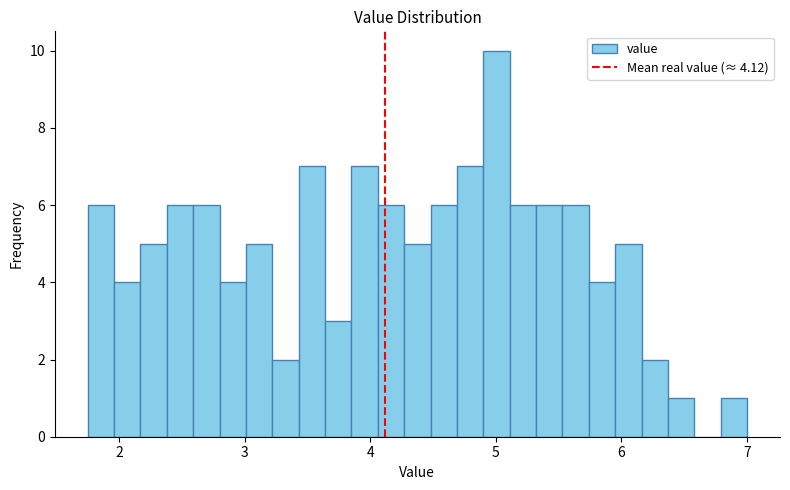

Read against the x-axis, roughly where is the centre of the tallest bar?

5.0